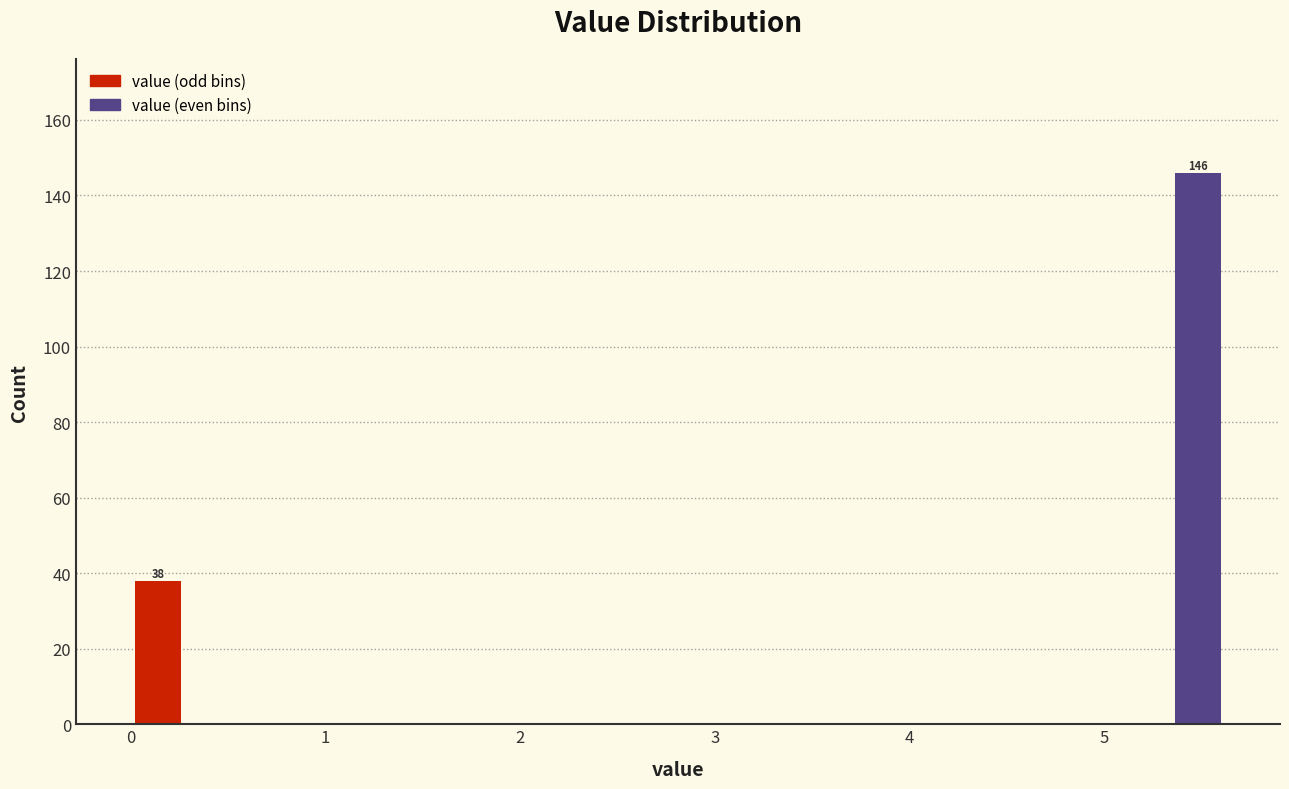

Around what value on the x-axis is the tallest bar? Give the approximate position of its centre, as read against the axis.

5.5